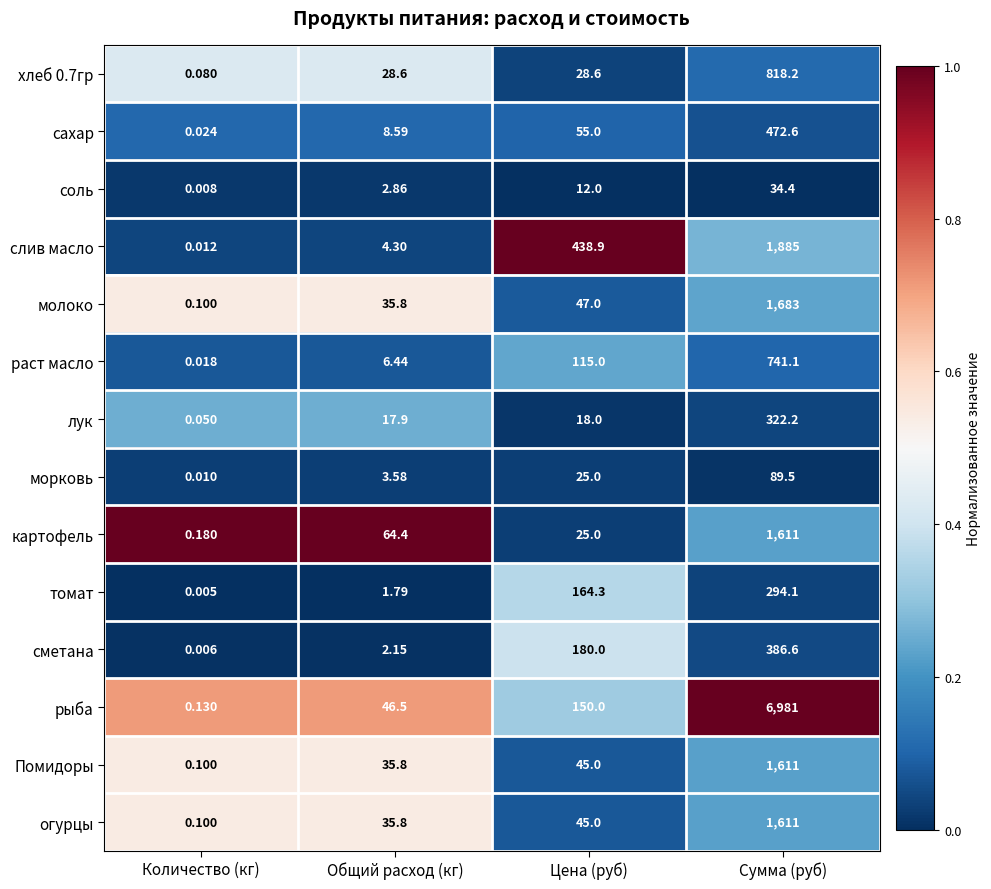

At which label does картофель first exceed 64?

Общий расход (кг)